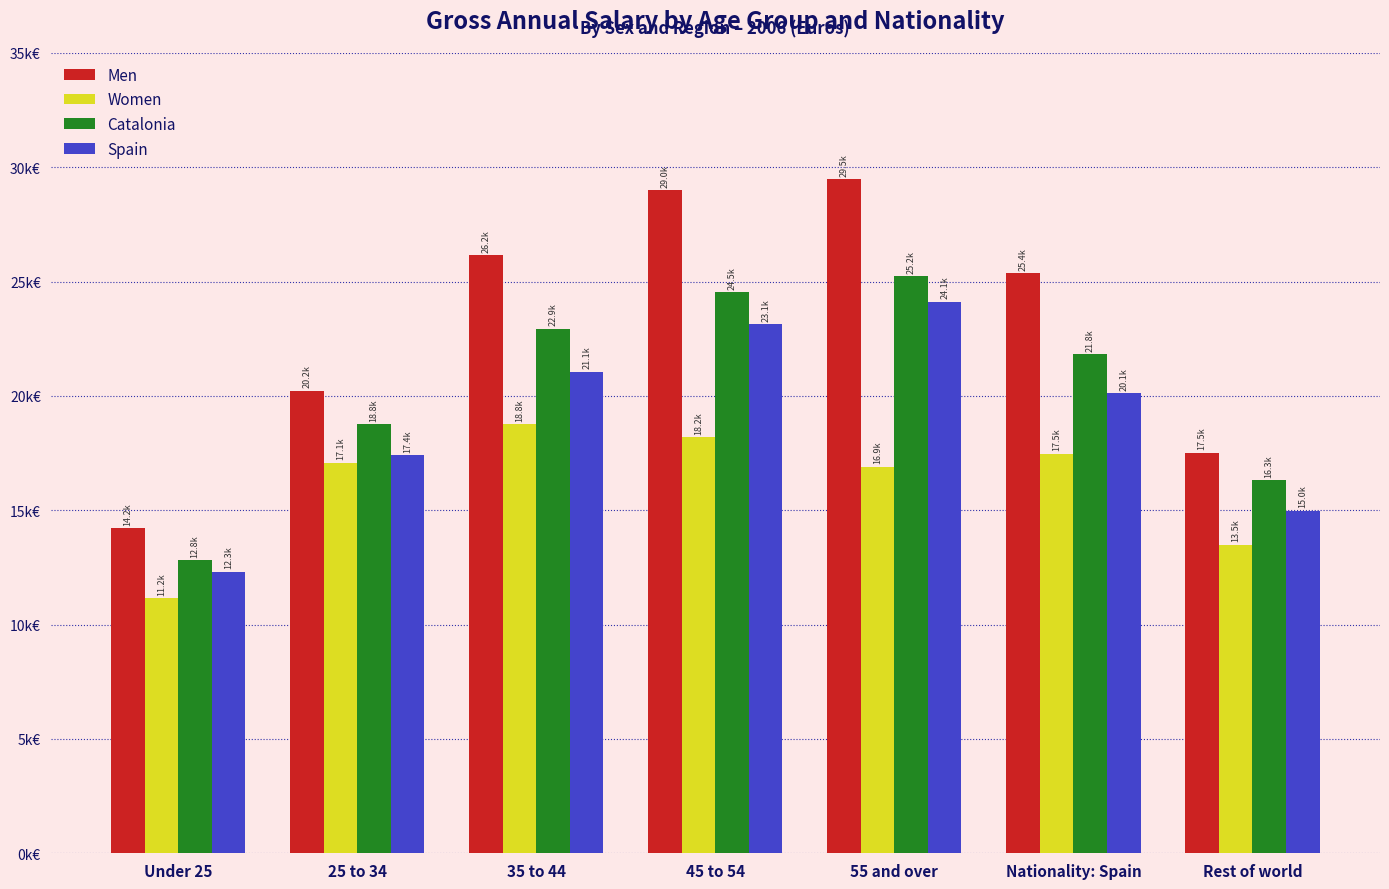

What is the value of the Men bar at the 4th from the left?

29004.5